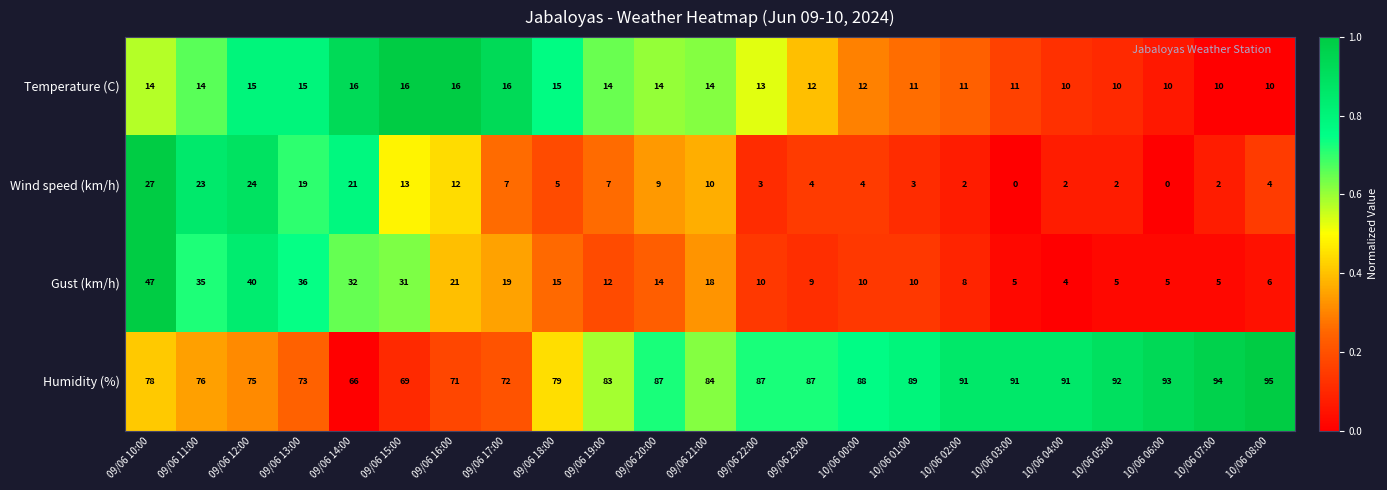

Which series has the largest total across all categories?

Humidity (%)